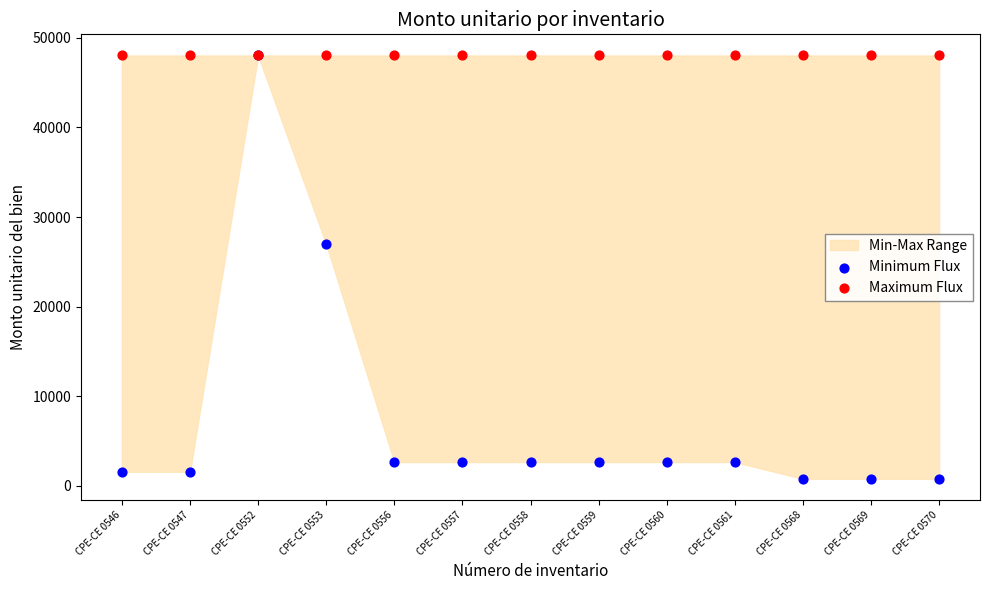

Which series has the widest spread of Y values?

Minimum Flux